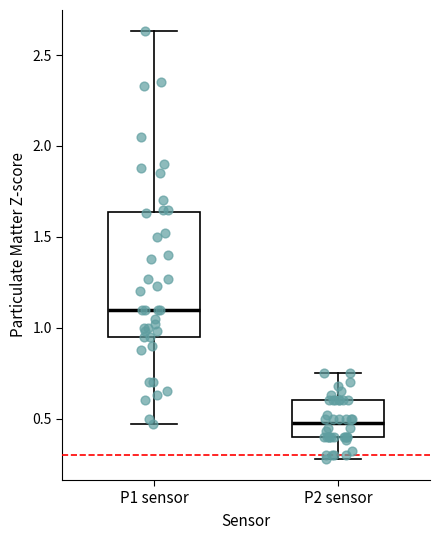

Reading left to right, read every box against the y-axis: the position of its median line, the range the box covers, and the ends of its whiskers. The values are not printed on the chart, so give them approximately, as read against the axis.

P1 sensor: median 1.10, box 0.95 to 1.65, whiskers 0.45 to 2.65
P2 sensor: median 0.50, box 0.40 to 0.60, whiskers 0.30 to 0.75